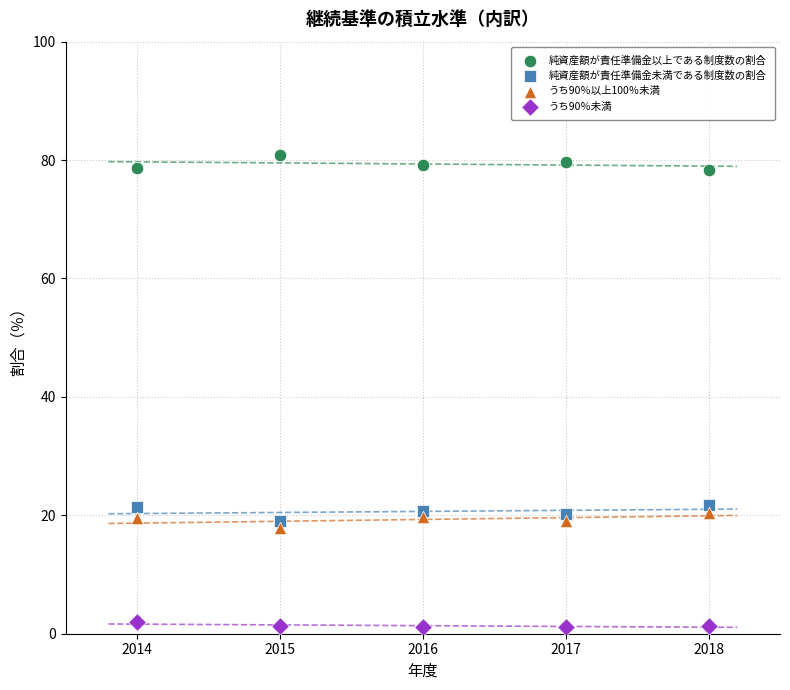

What is the X range (max minus min) for the scatter plot?

4.0